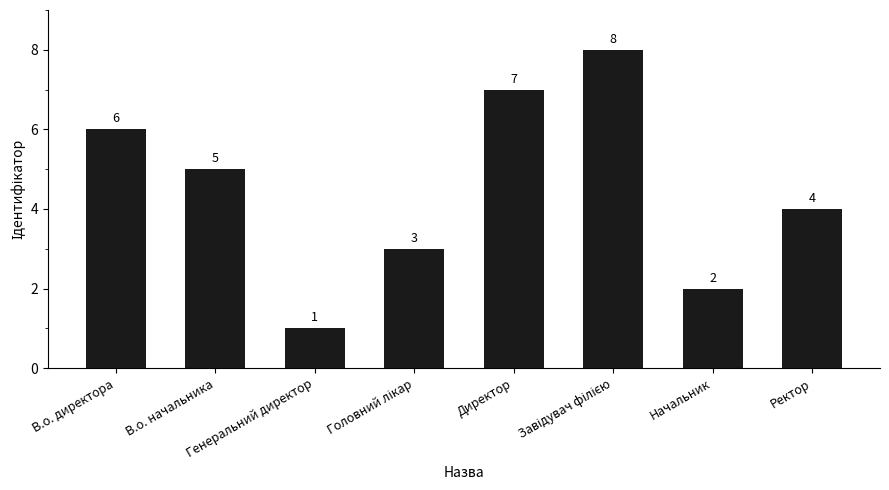

Between Генеральний директор and Ректор, which is larger?

Ректор